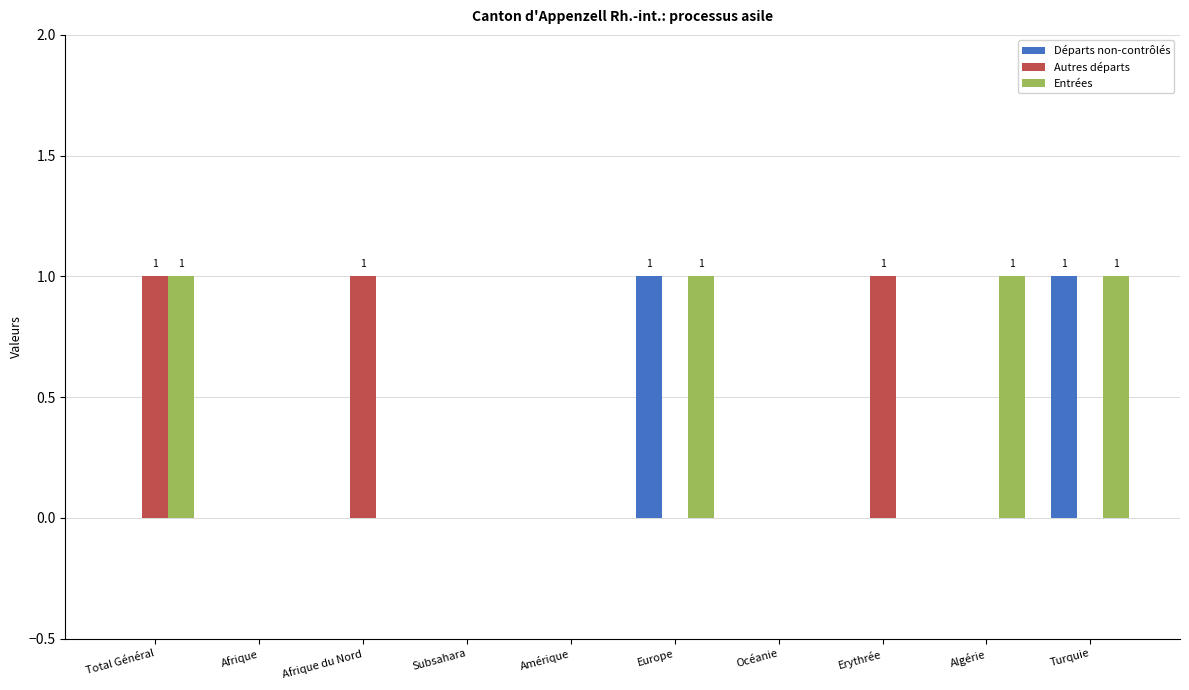

Reading left to right, extract all data points from this chart.

Départs non-contrôlés: 0	0	0	0	0	1	0	0	0	1
Autres départs: 1	0	1	0	0	0	0	1	0	0
Entrées: 1	0	0	0	0	1	0	0	1	1